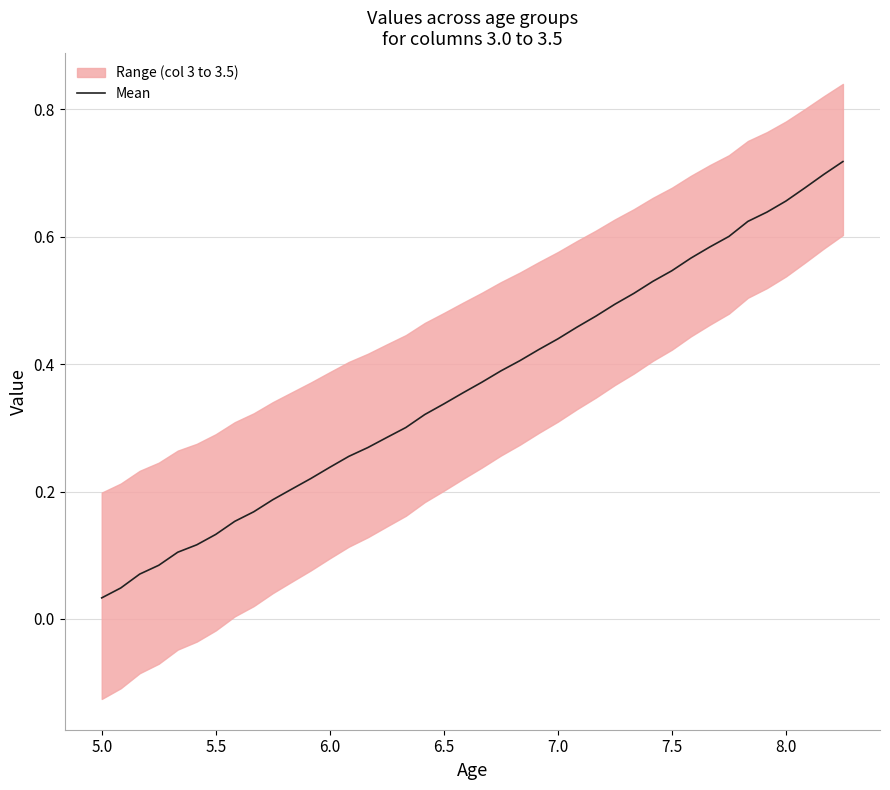

The value of Mean at 8.0 is 0.3. True or false?

False